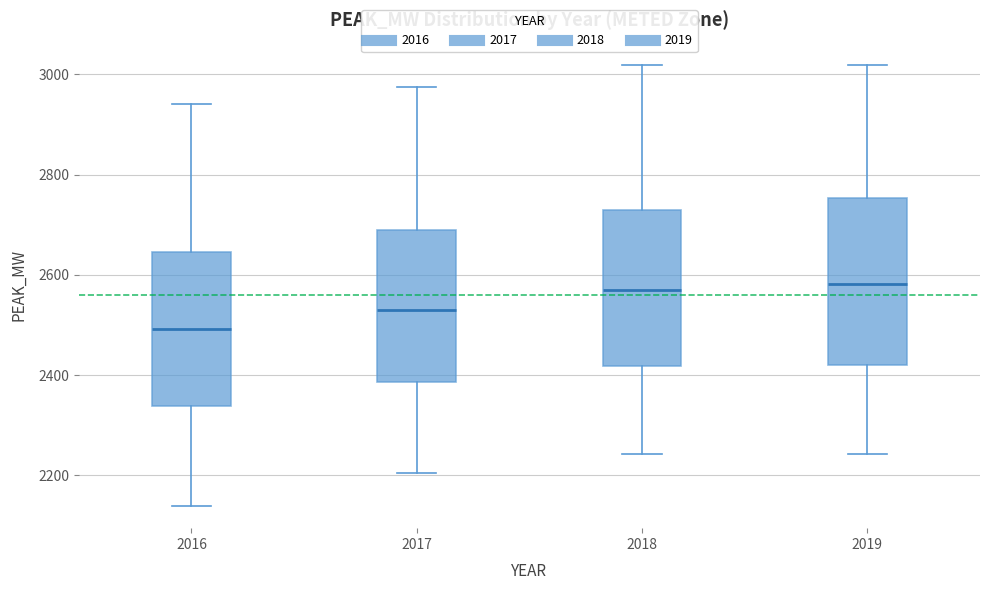

Where does the upper whisker of the box at x = 2016 end on the y-axis? The values are not printed on the chart, so give them approximately, as read against the axis.

2940